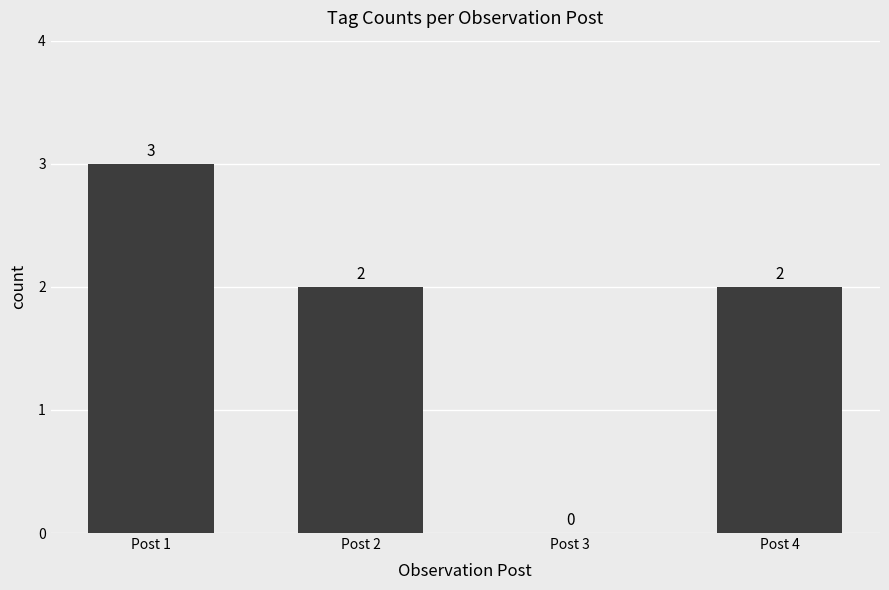

What is the change in value from Post 2 to Post 3?

-2